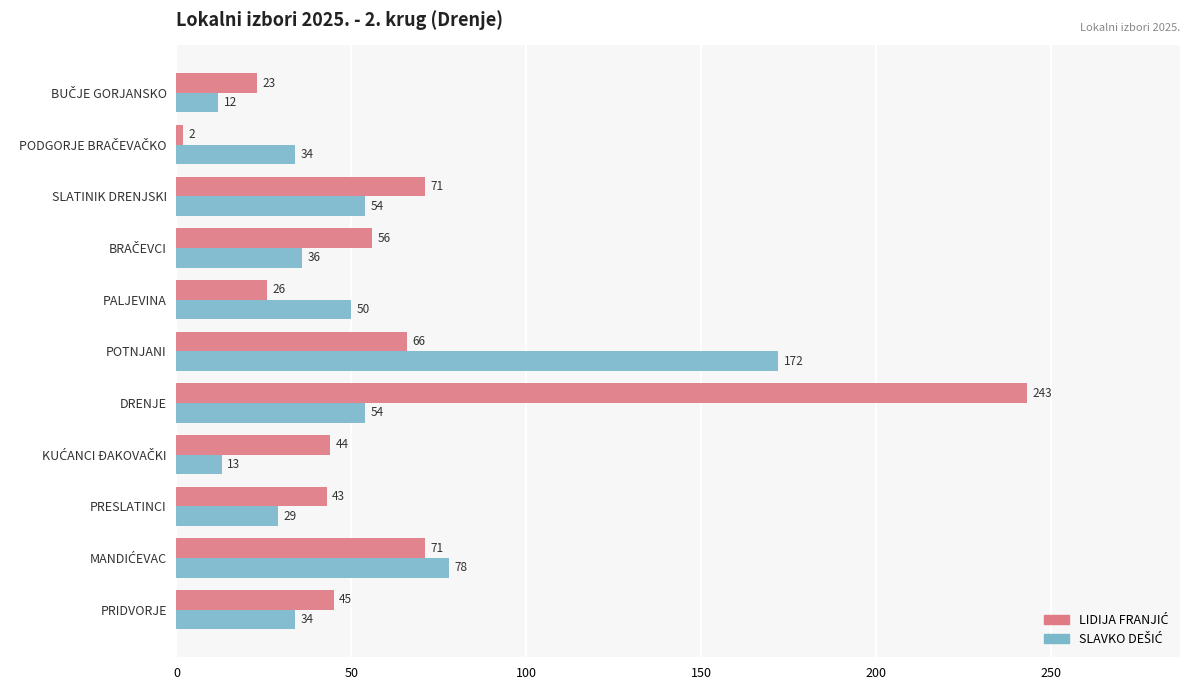

At which category is the sum across all series the highest?

DRENJE